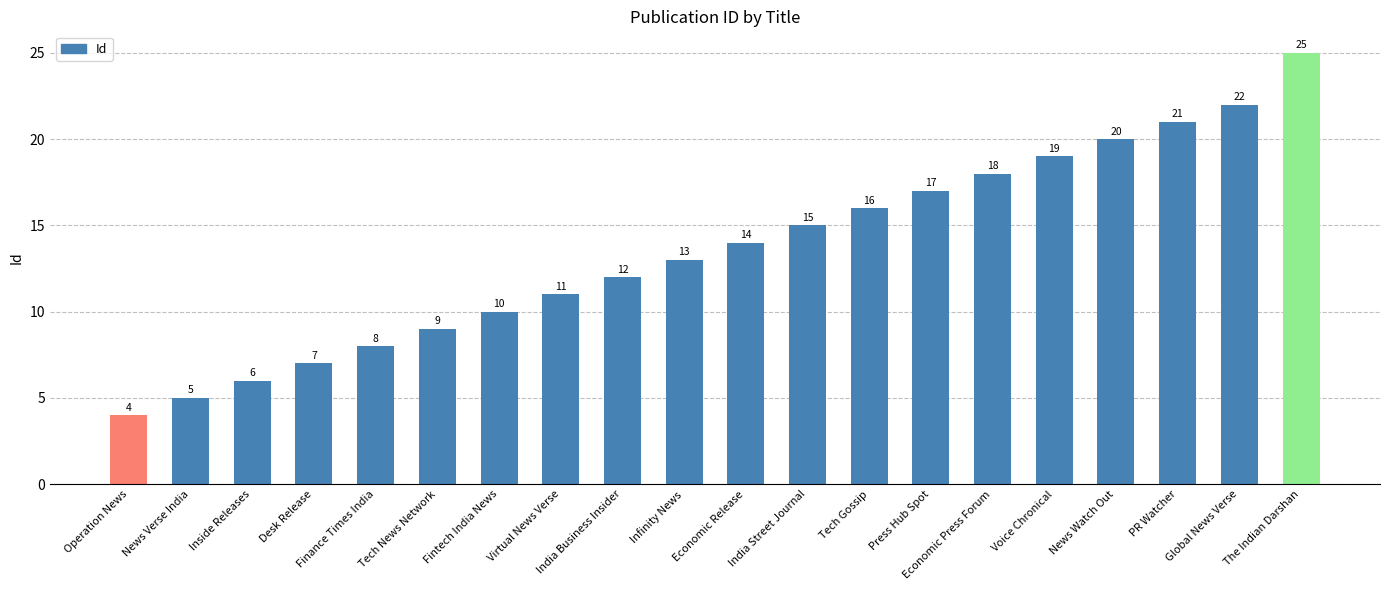

True or false: the data shows 14 at Economic Release.

True